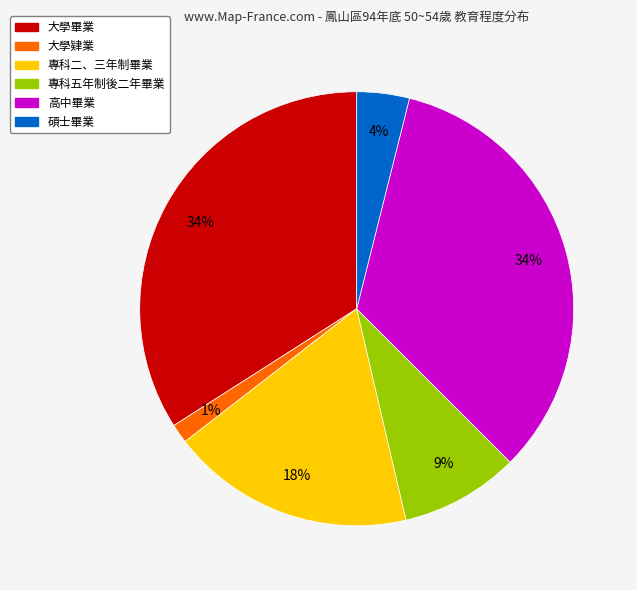

Is there a majority slice in this chart?

No